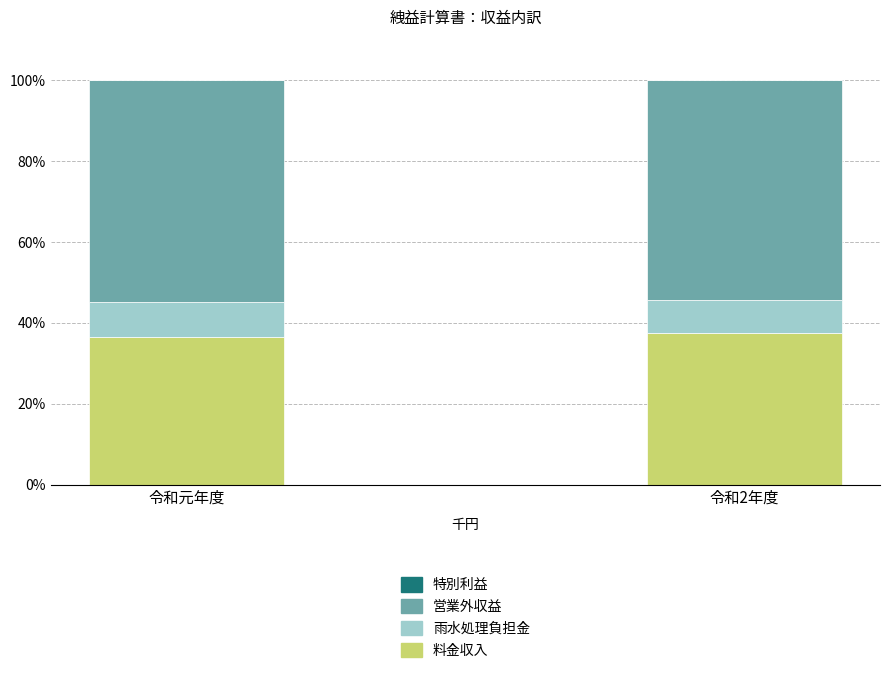

What is the minimum value for 料金収入?

36.5